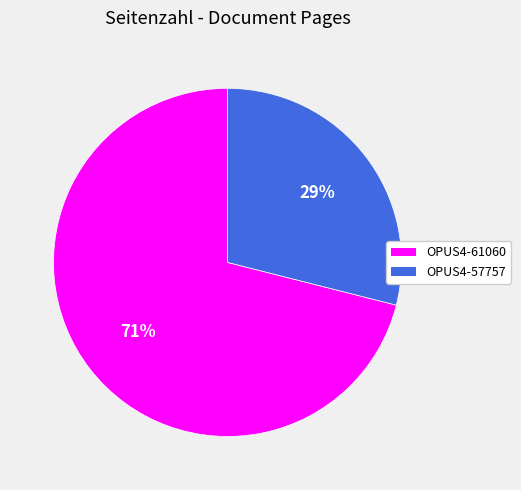

Rank the categories by value from lowest to highest.

OPUS4-57757, OPUS4-61060